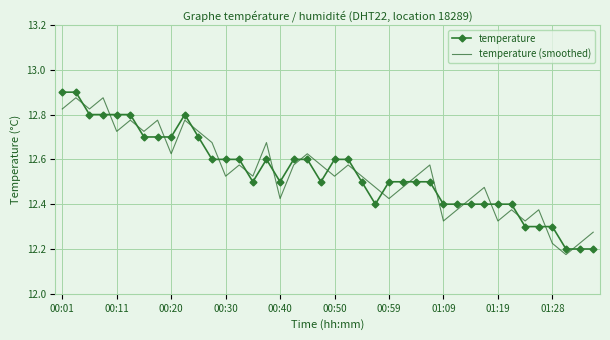

How many times do temperature (smoothed) and temperature cross each other?

19